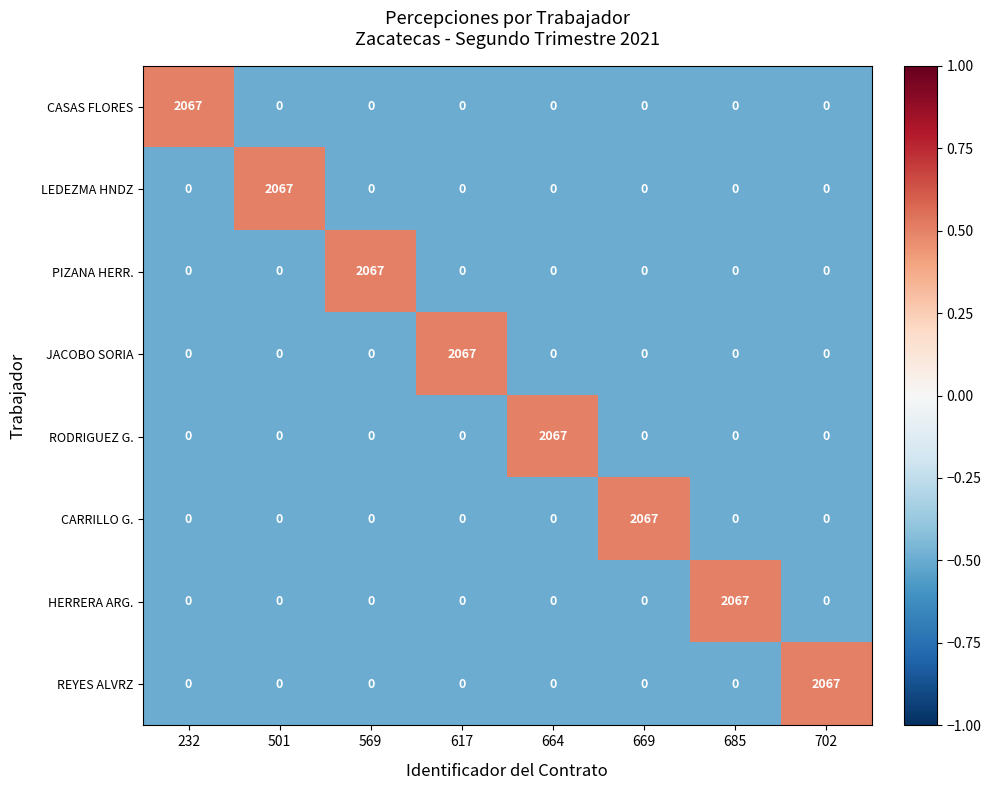

Is it true that CASAS FLORES equals 3373 at 232?

False